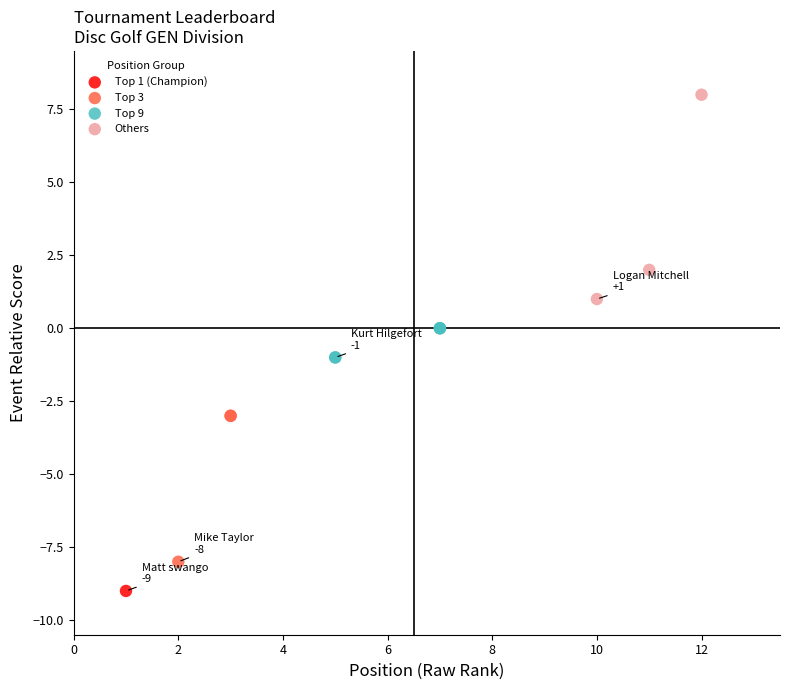

Which series reaches the maximum Y coordinate?

Others